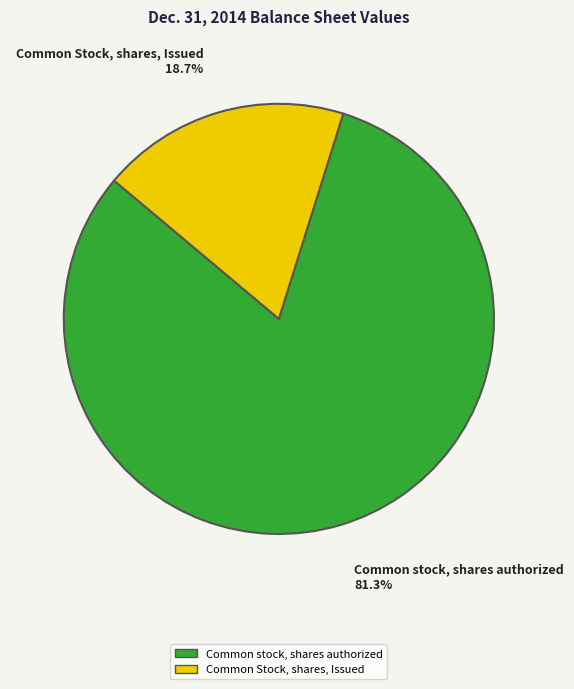

How many slices are in this pie chart?

2